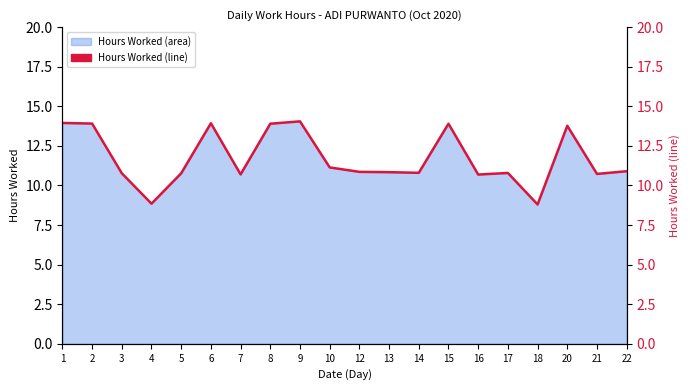

What is the difference between the maximum and minimum values?

5.2